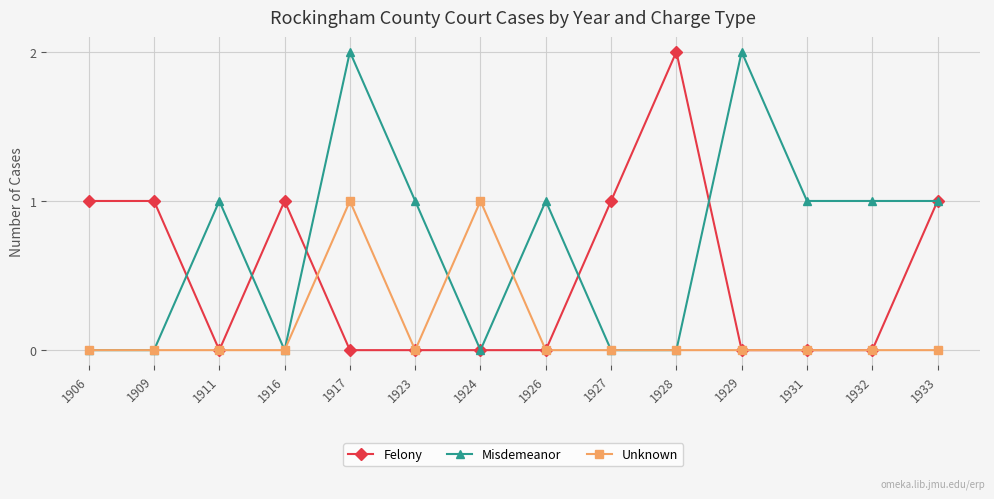

Which series has the largest total across all categories?

Misdemeanor